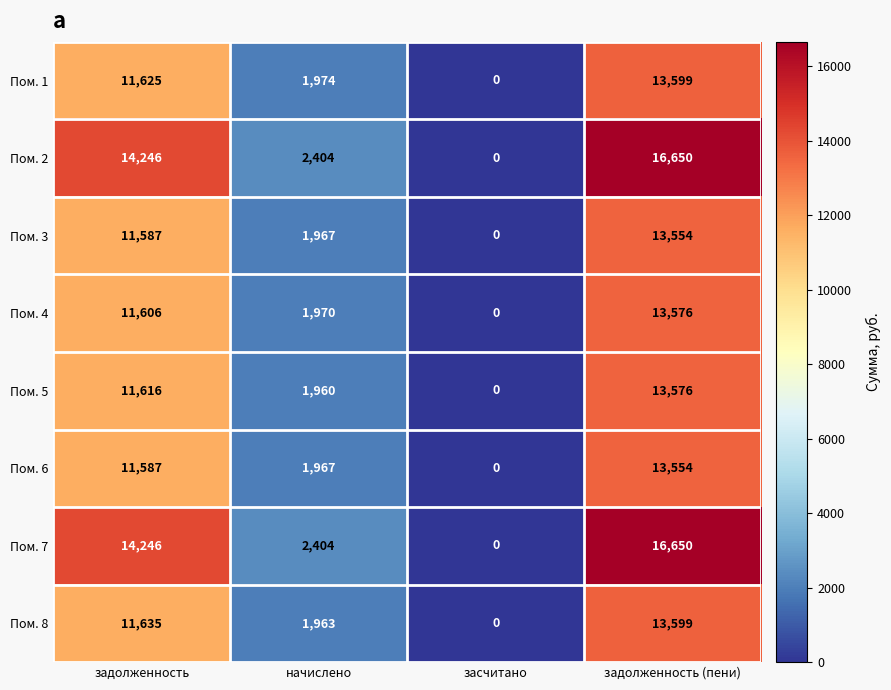

Count the number of data series in this chart.

8